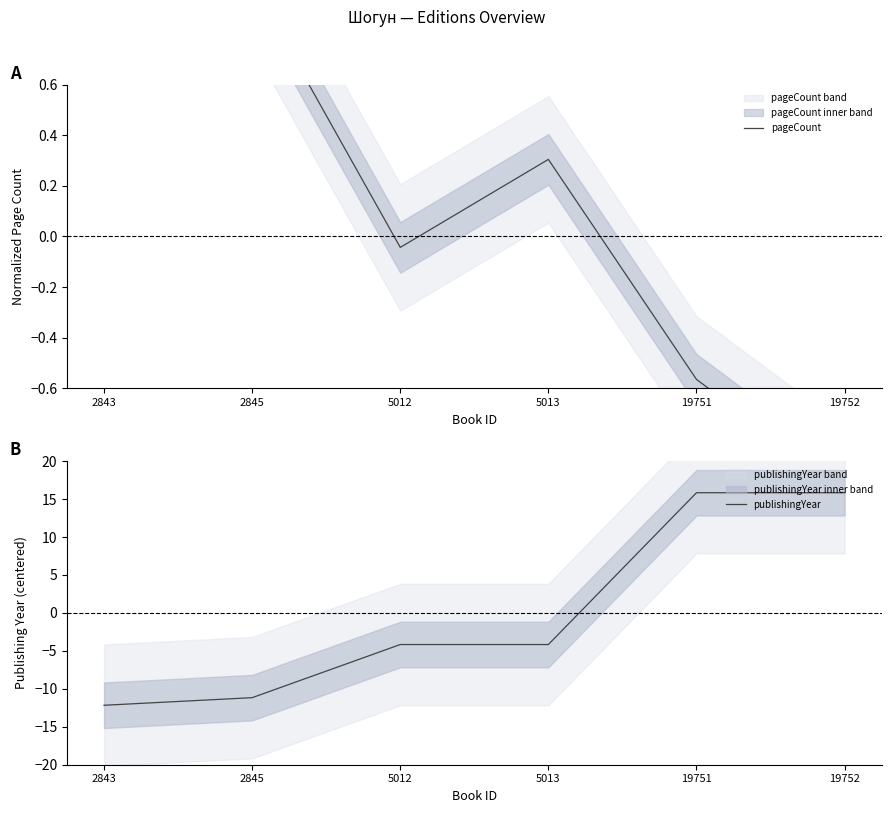

Read the pageCount value at 19751.

-0.6